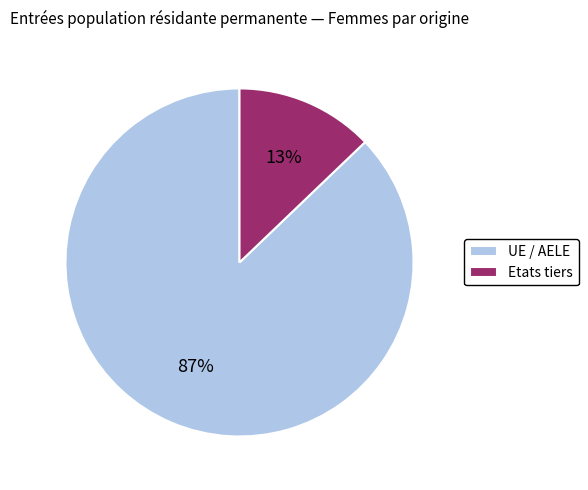

To the nearest percent, what is the difference between the largest and smallest slice percentages?

74%